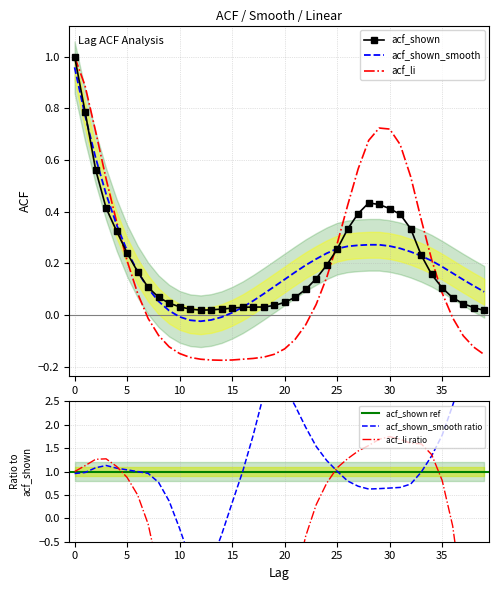

Reading right to left, list all the values displayed in this chart.

acf_shown: 0.0	0.0	0.0	0.1	0.1	0.2	0.2	0.3	0.4	0.4	0.4	0.4	0.4	0.3	0.3	0.2	0.1	0.1	0.1	0.0	0.0	0.0	0.0	0.0	0.0	0.0	0.0	0.0	0.0	0.0	0.0	0.1	0.1	0.2	0.2	0.3	0.4	0.6	0.8	1.0
acf_shown_smooth: 0.1	0.1	0.1	0.2	0.2	0.2	0.2	0.2	0.3	0.3	0.3	0.3	0.3	0.3	0.3	0.2	0.2	0.2	0.2	0.1	0.1	0.1	0.1	0.0	0.0	-0.0	-0.0	-0.0	-0.0	-0.0	0.0	0.1	0.1	0.2	0.2	0.3	0.5	0.6	0.8	1.0
acf_li: -0.2	-0.1	-0.1	-0.0	0.1	0.2	0.4	0.5	0.7	0.7	0.7	0.7	0.6	0.4	0.3	0.1	0.0	-0.0	-0.1	-0.1	-0.2	-0.2	-0.2	-0.2	-0.2	-0.2	-0.2	-0.2	-0.2	-0.1	-0.1	-0.1	-0.0	0.1	0.2	0.4	0.5	0.7	0.9	1.0